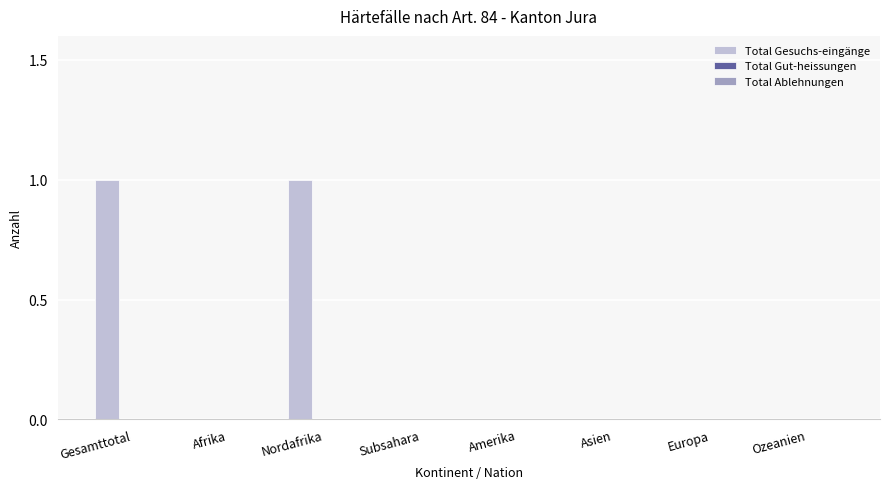

Reading right to left, extract all data points from this chart.

Ozeanien=0	Europa=0	Asien=0	Amerika=0	Subsahara=0	Nordafrika=1	Afrika=0	Gesamttotal=1